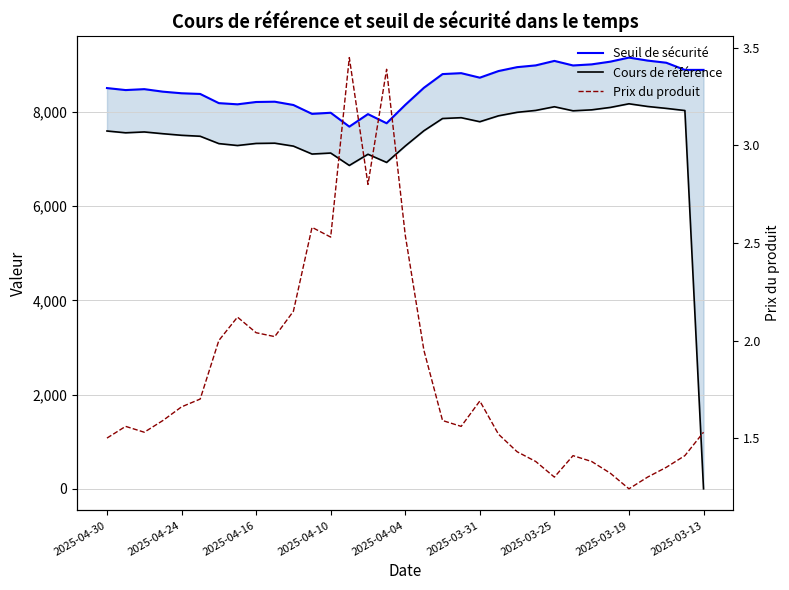

Between 2025-04-24 and 2025-03-31, which series saw the biggest shift?

Seuil de sécurité